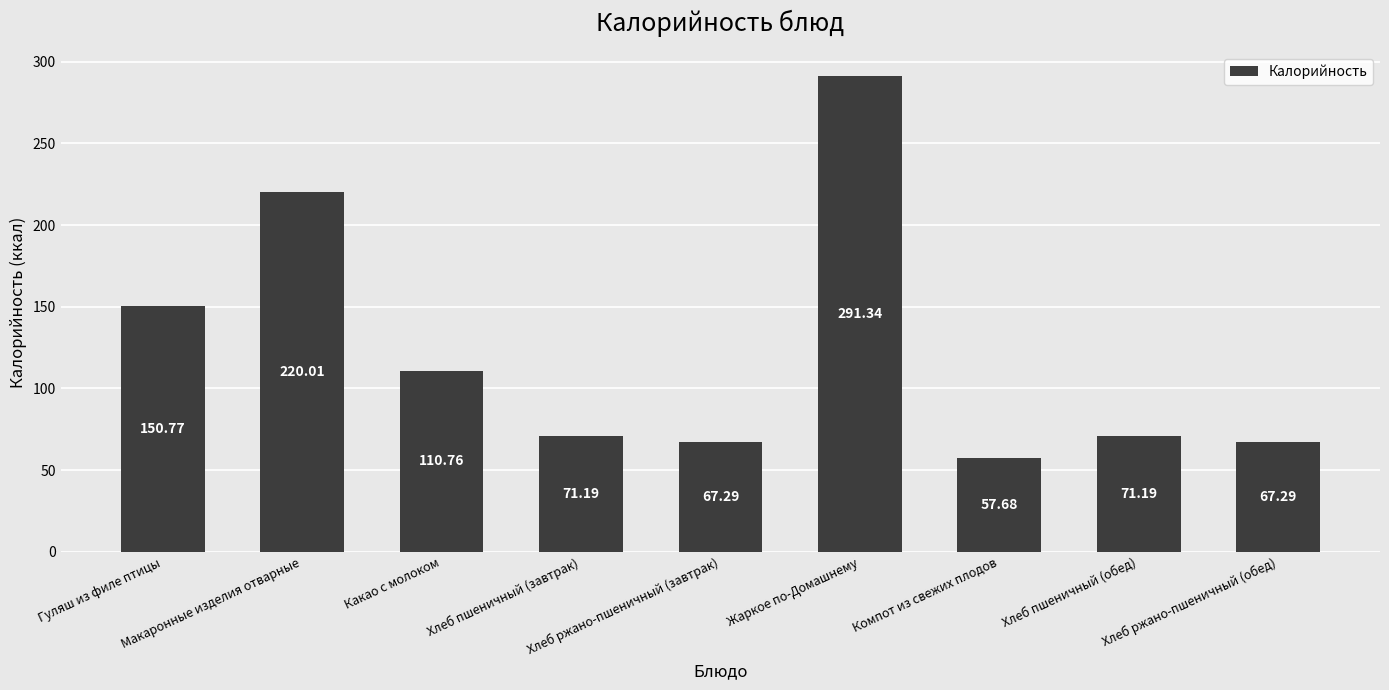

How many distinct data groups are displayed?

1